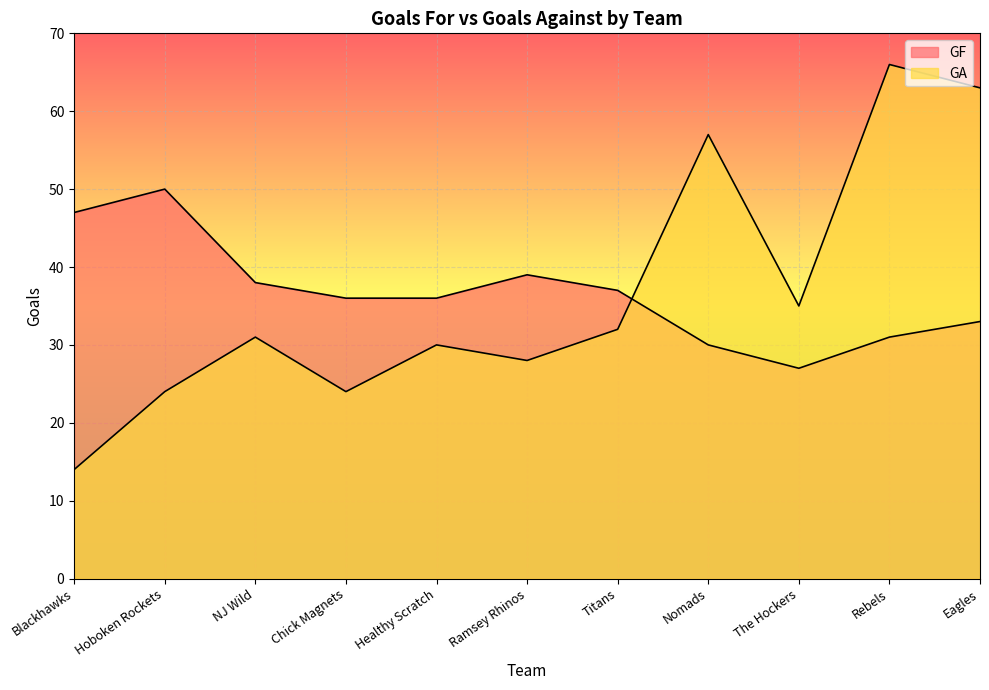

Count the number of categories in the chart.

11